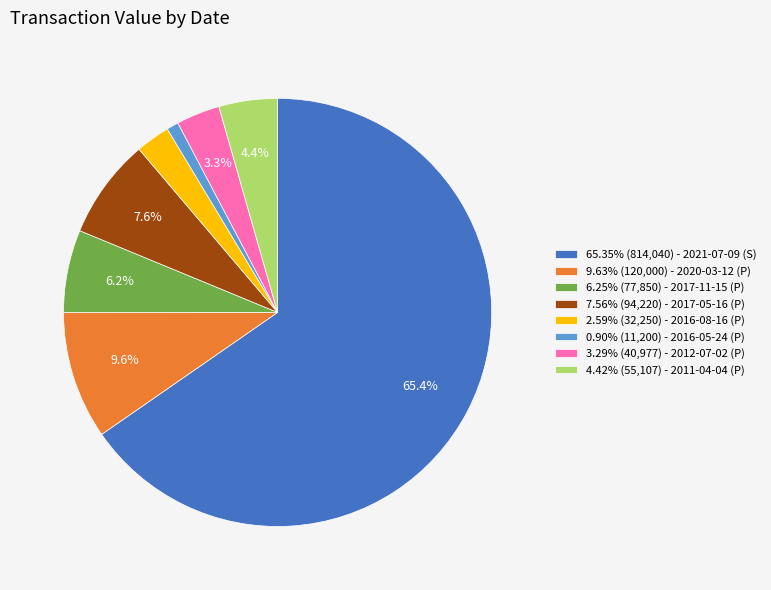

Does 65.35% (814,040) - 2021-07-09 (S) account for over 50% of the chart?

Yes